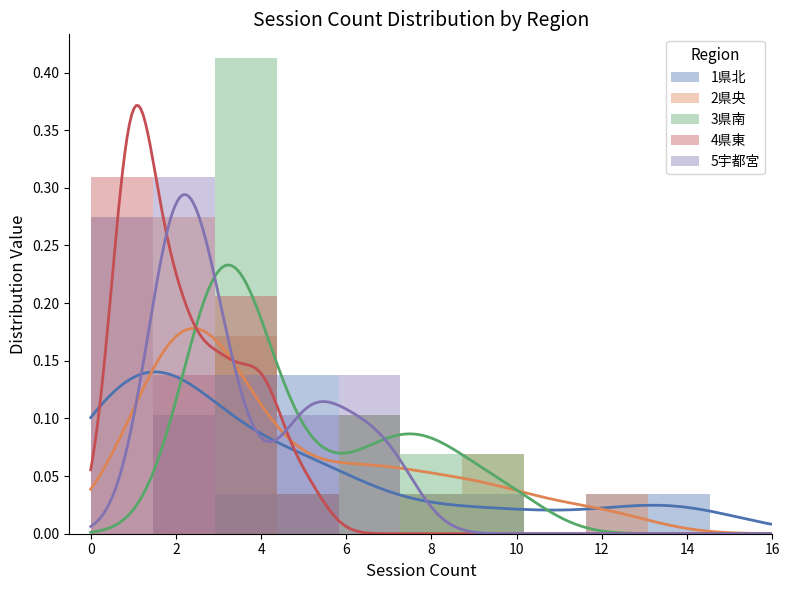

The 4県東 series shows 0.2 at 12. True or false?

False